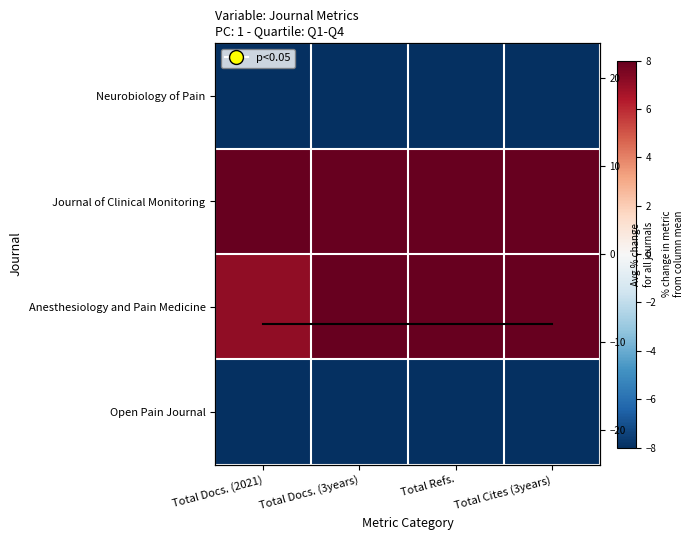

Which series has the largest range (max minus min)?

Anesthesiology and Pain Medicine